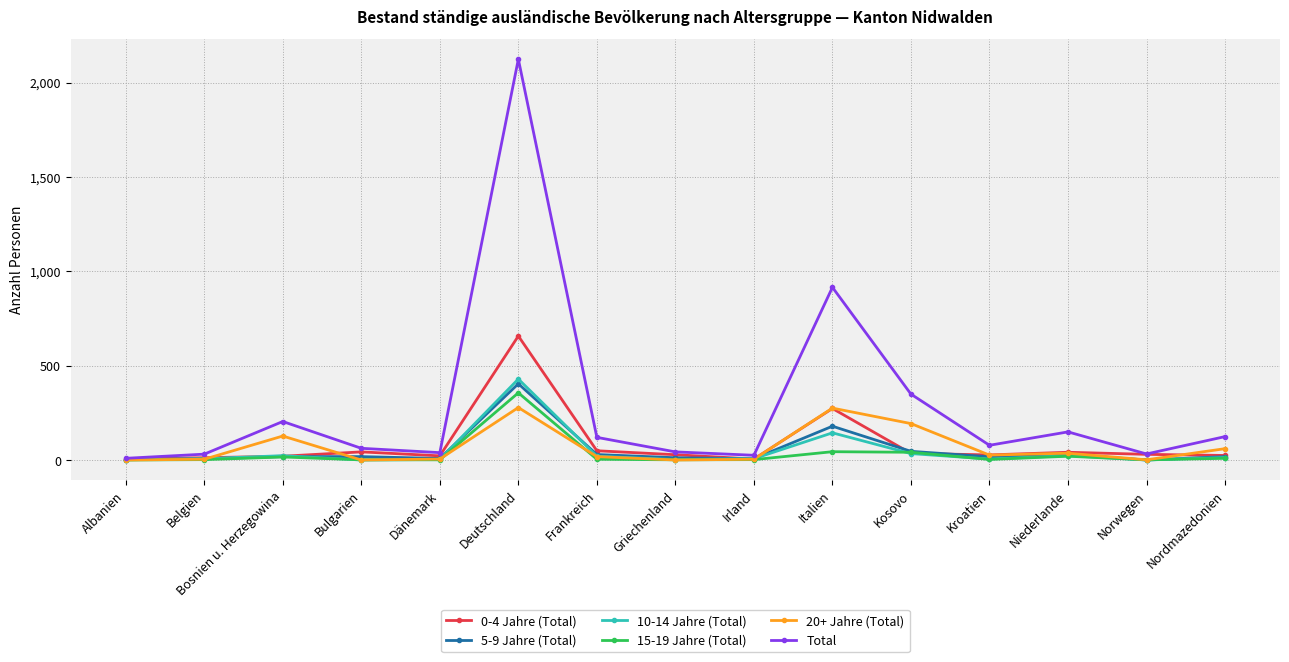

What is the value of the 0-4 Jahre (Total) point at the 1st from the left?

6